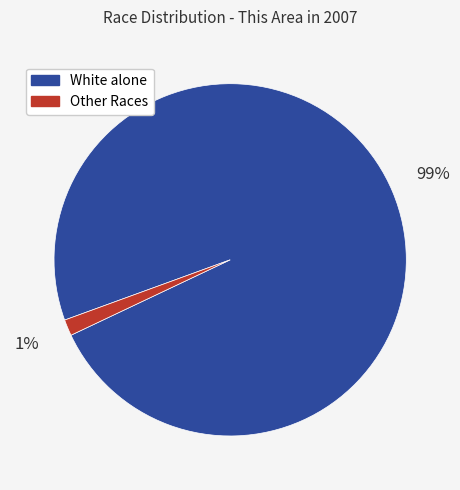

Which slice is the smallest?

Other Races